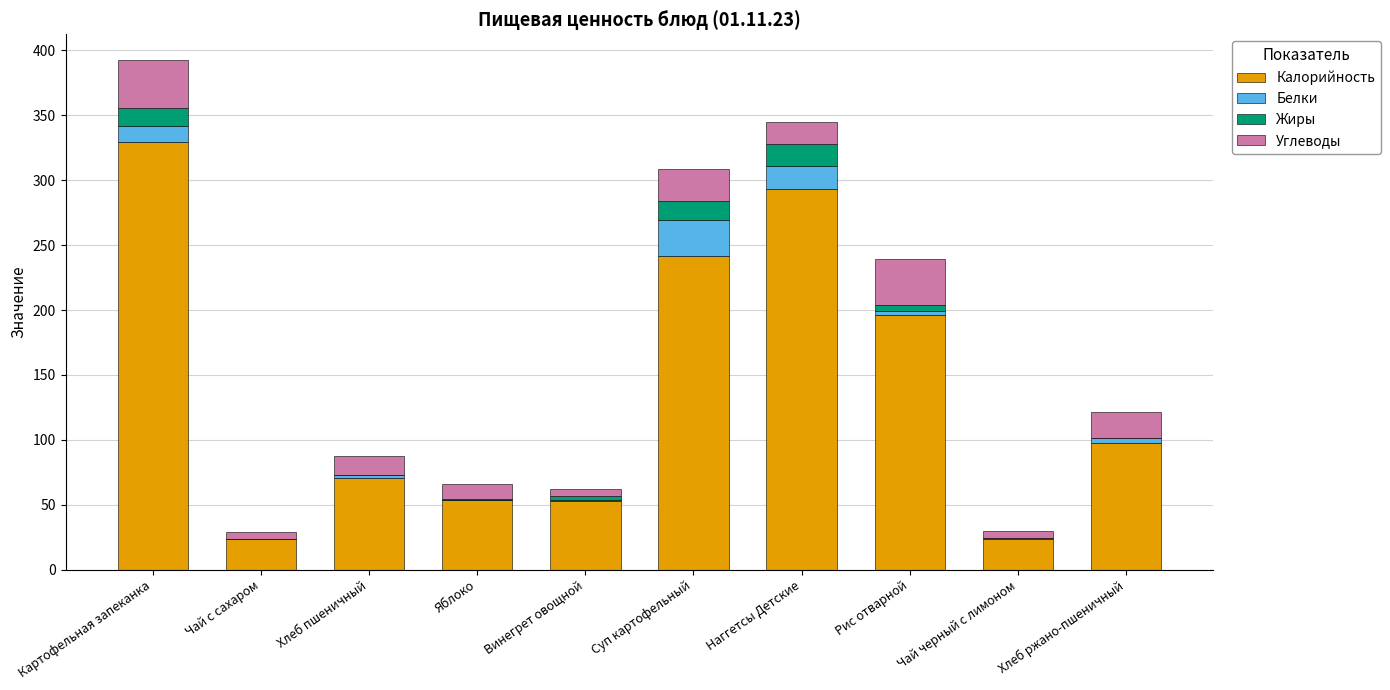

What is the total value across all series at Наггетсы Детские?

344.9